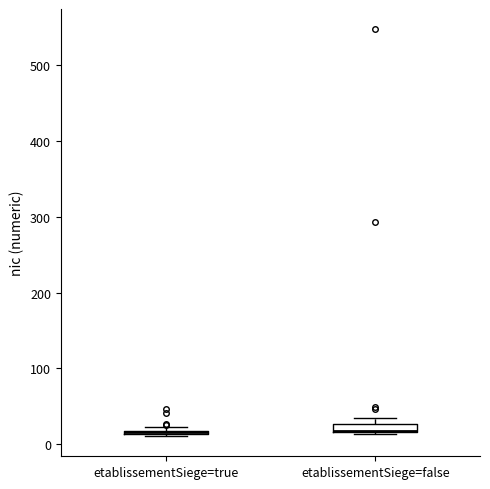

Where is the lower edge of the box for etablissementSiege=true on the y-axis? The values are not printed on the chart, so give them approximately, as read against the axis.

10